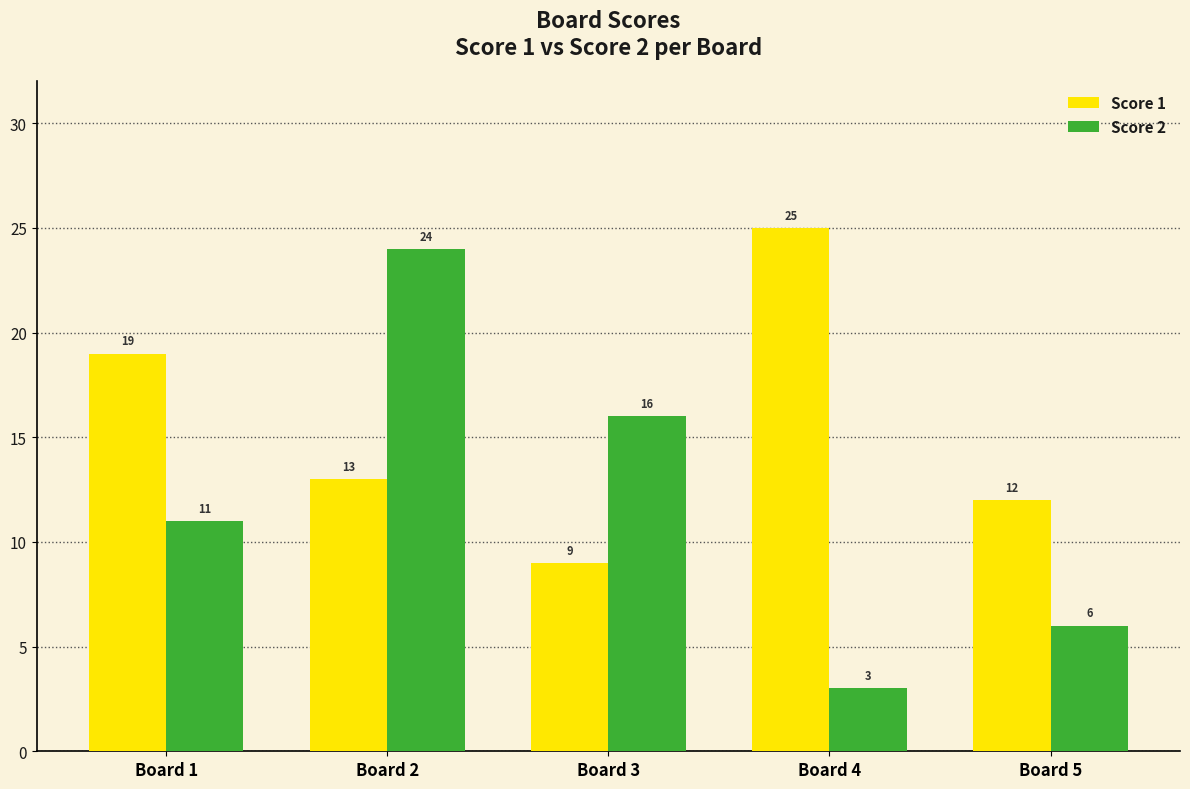

At which label is Score 2 closest to 13?

Board 1